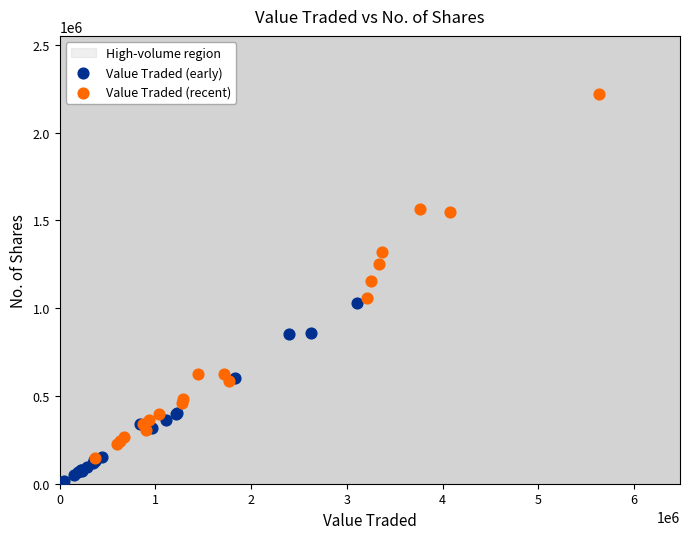

Which series contains the highest Y value?

Value Traded (recent)